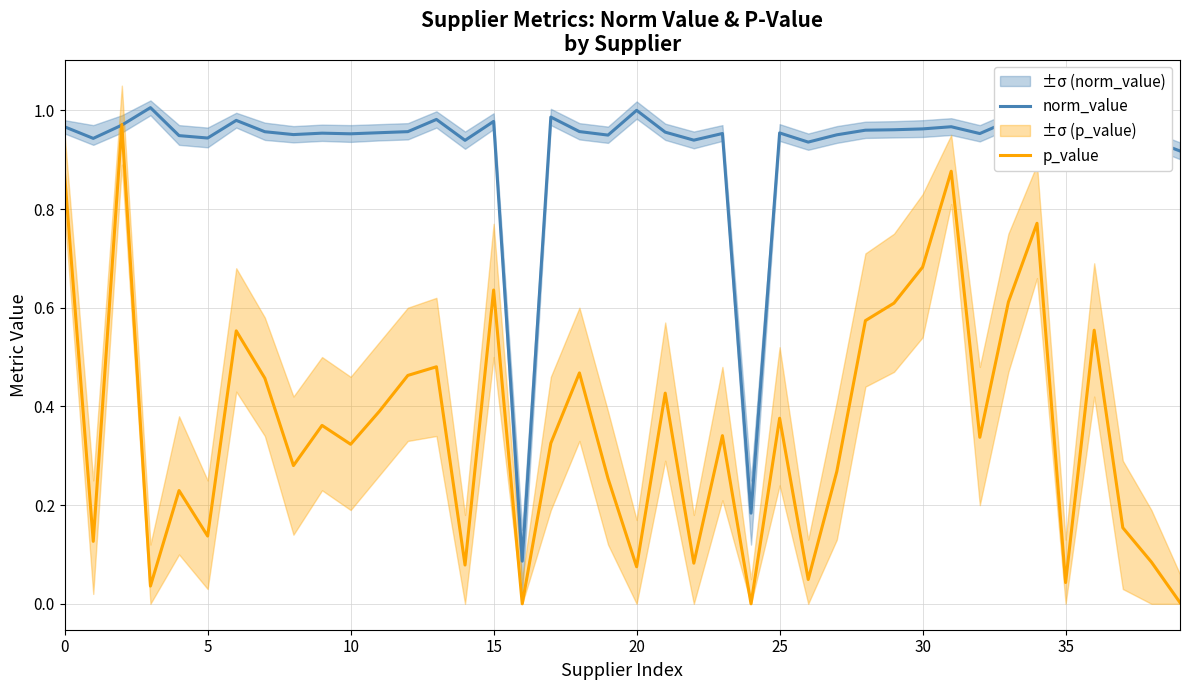

Which has a higher value, 25 or 31?

31